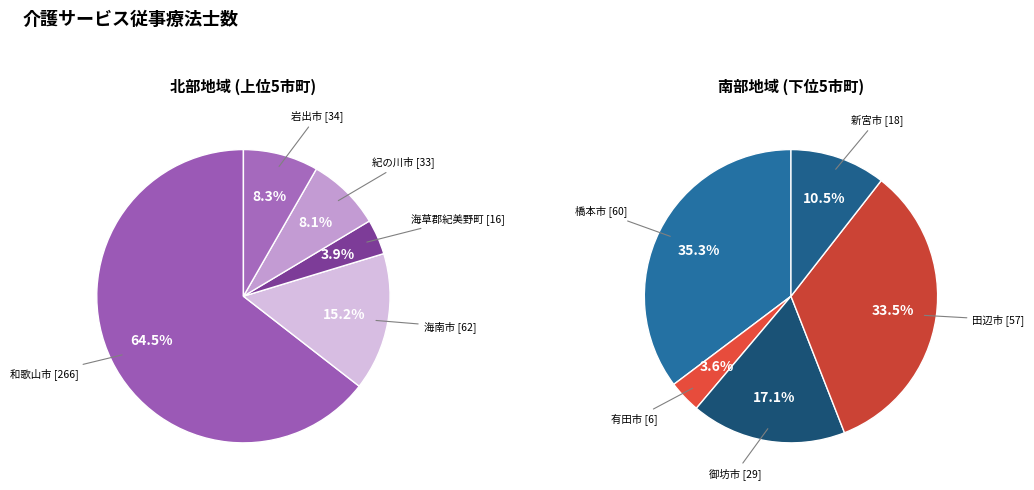

True or false: 岩出市 accounts for 6% of the total.

True